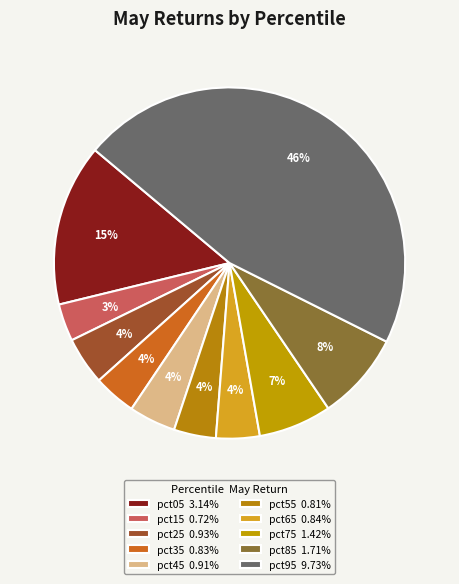

Is the sum of pct55 and pct05 greater than half?

No